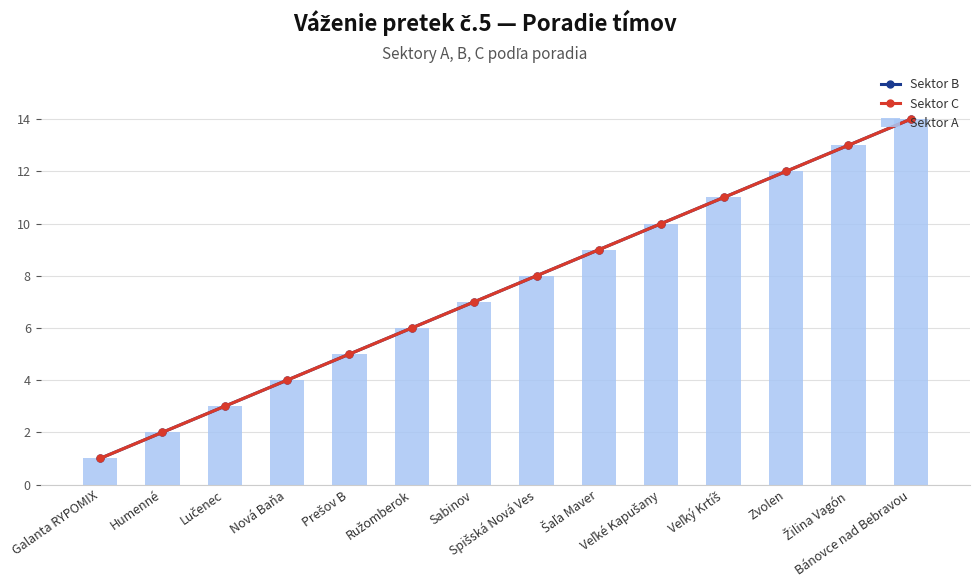

Reading right to left, list all the values displayed in this chart.

Sektor B: 14	13	12	11	10	9	8	7	6	5	4	3	2	1
Sektor C: 14	13	12	11	10	9	8	7	6	5	4	3	2	1
Sektor A: 14	13	12	11	10	9	8	7	6	5	4	3	2	1